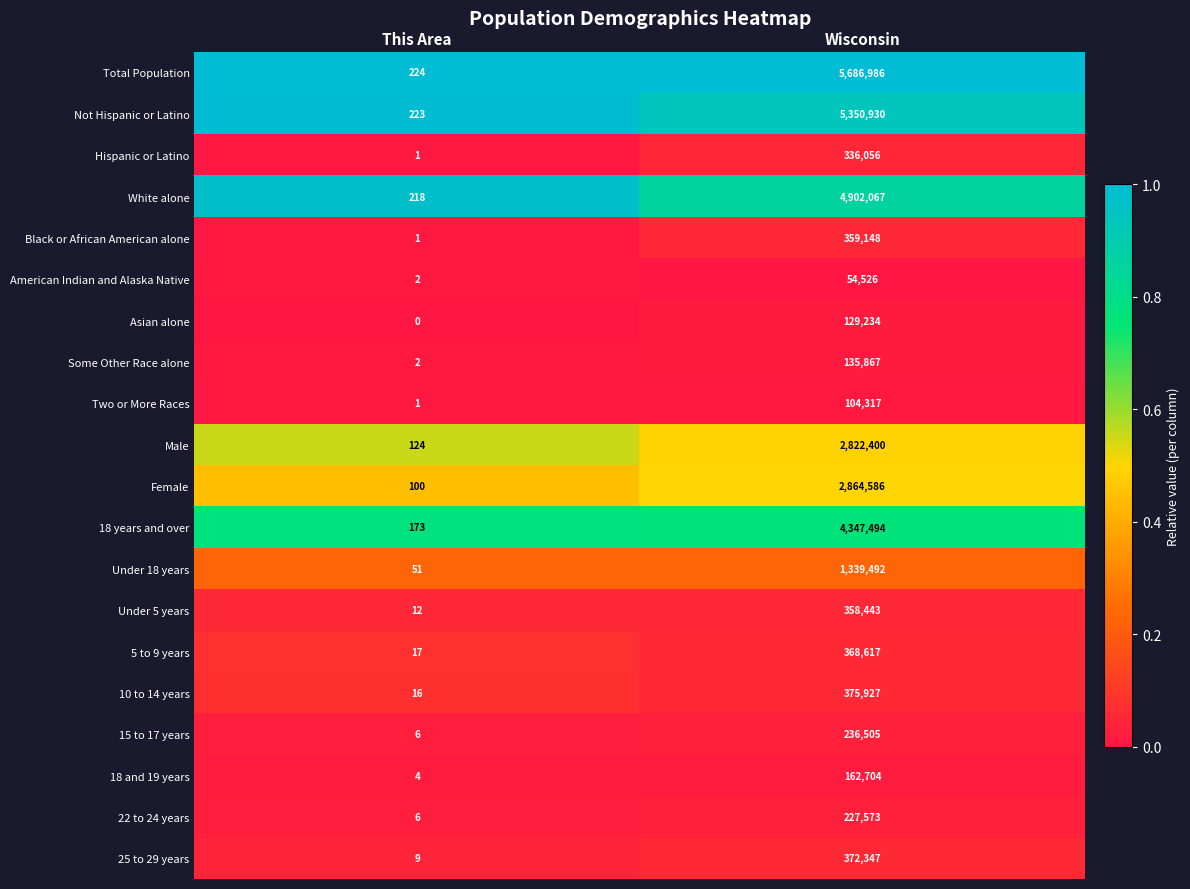

Which series has the largest range (max minus min)?

Total Population